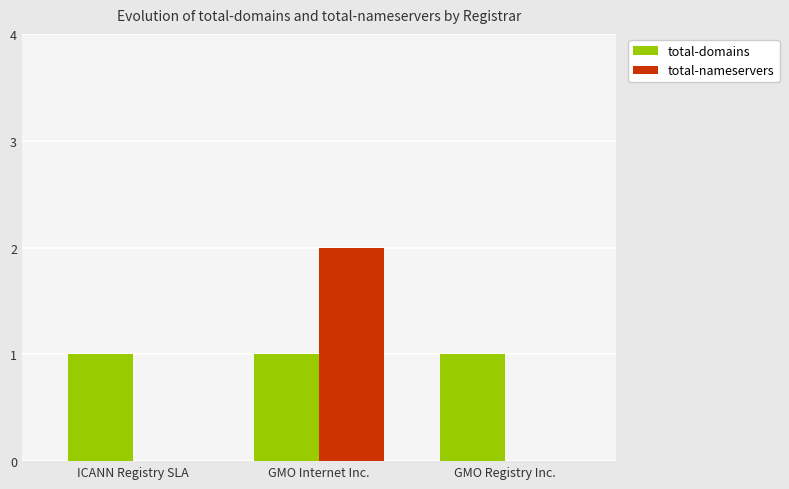

Is the value of total-domains at GMO Internet Inc. greater than the value of total-nameservers at ICANN Registry SLA?

Yes